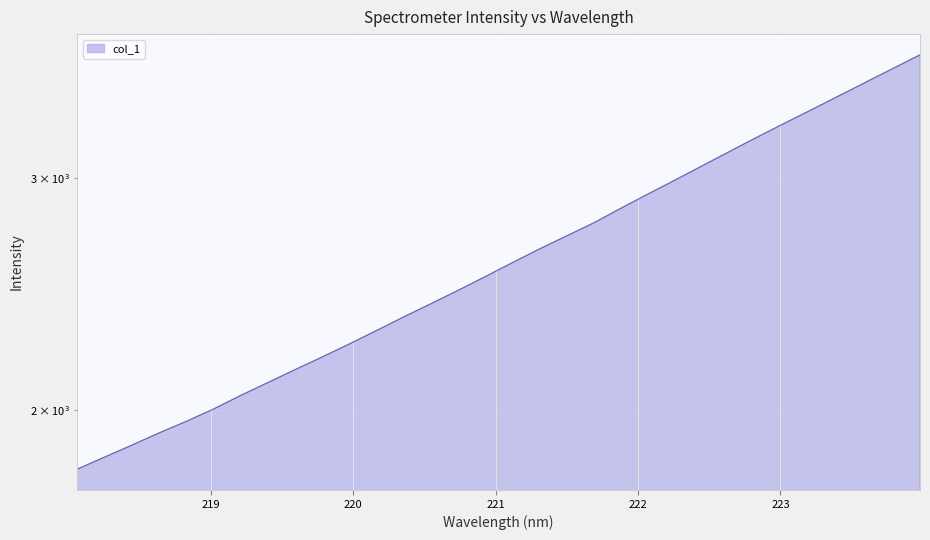

How many lines are shown in the chart?

1